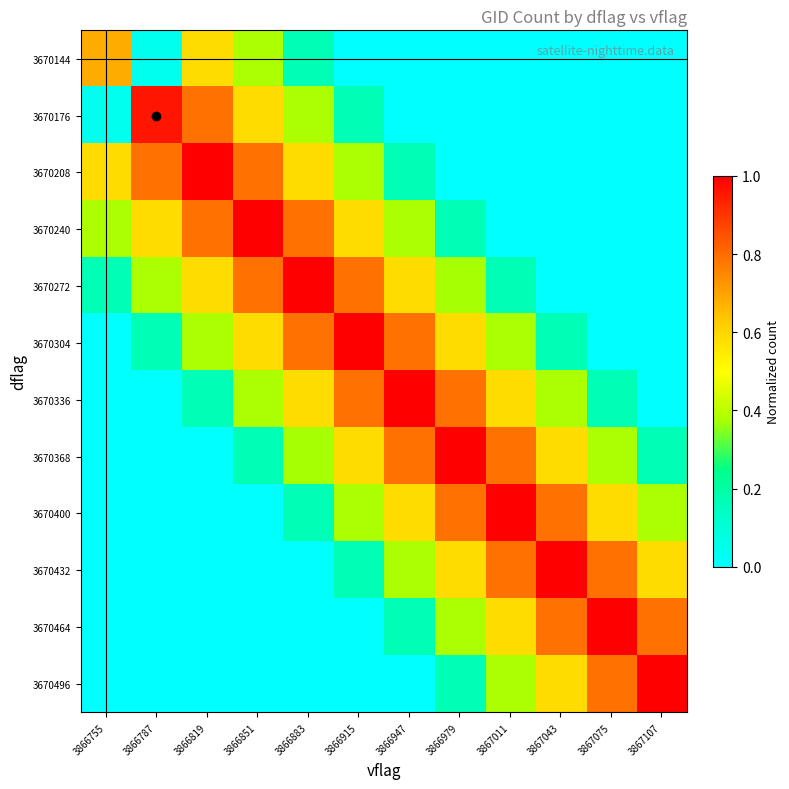

How many categories are shown in the chart?

12